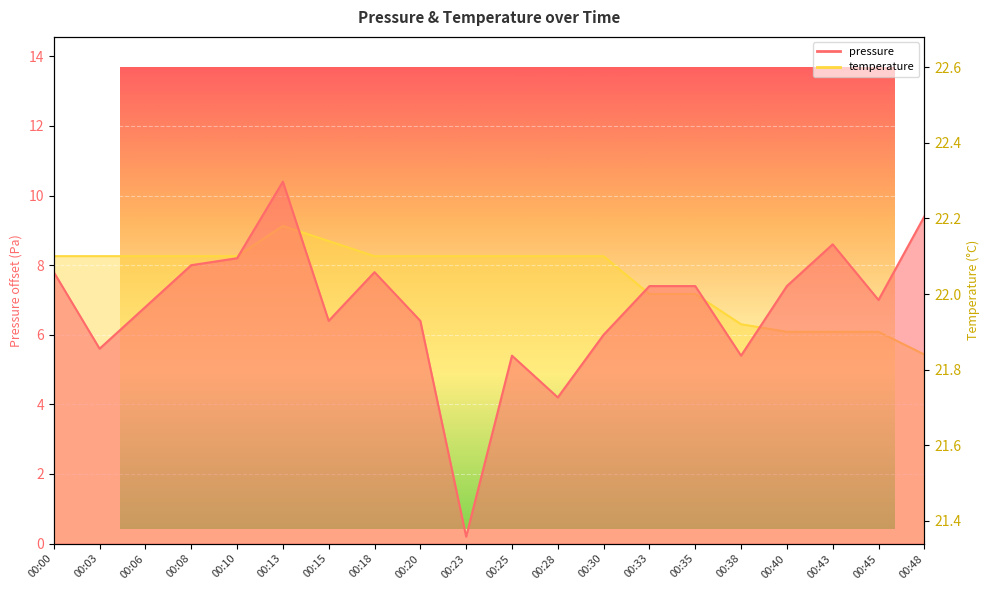

At which label does pressure reach its peak?

00:13